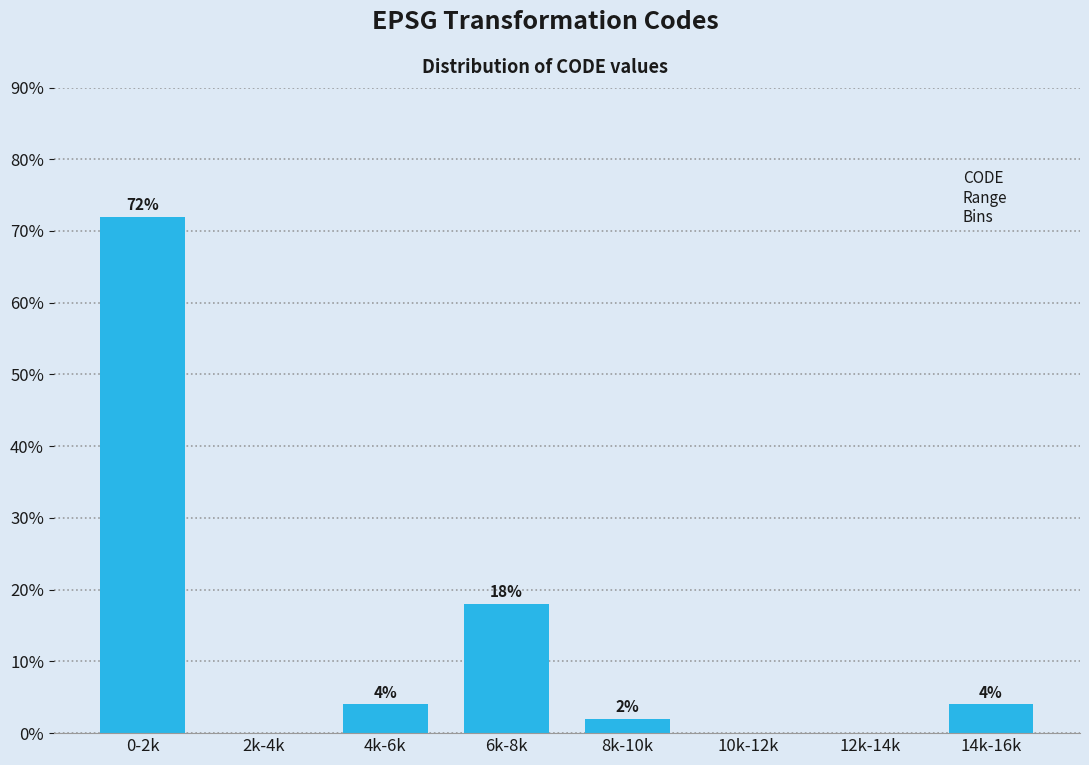

Reading right to left, what are all the values shown in this chart?

14k-16k=4	12k-14k=0	10k-12k=0	8k-10k=2	6k-8k=18	4k-6k=4	2k-4k=0	0-2k=72